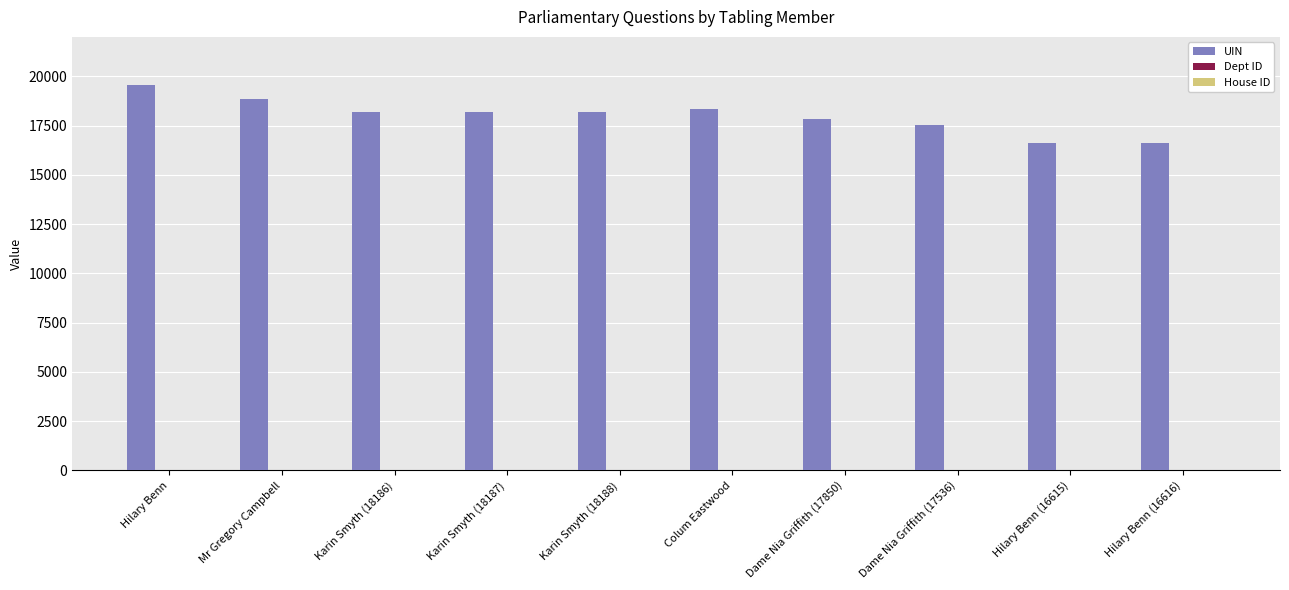

At which category does the chart reach its peak across all series?

Hilary Benn